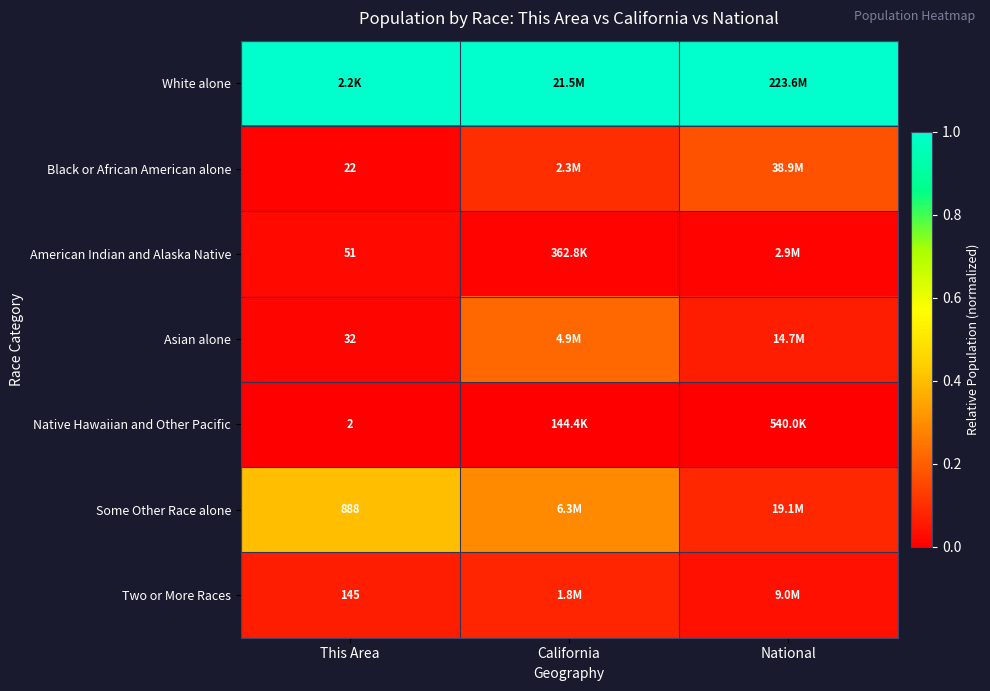

How many categories are shown in the chart?

3